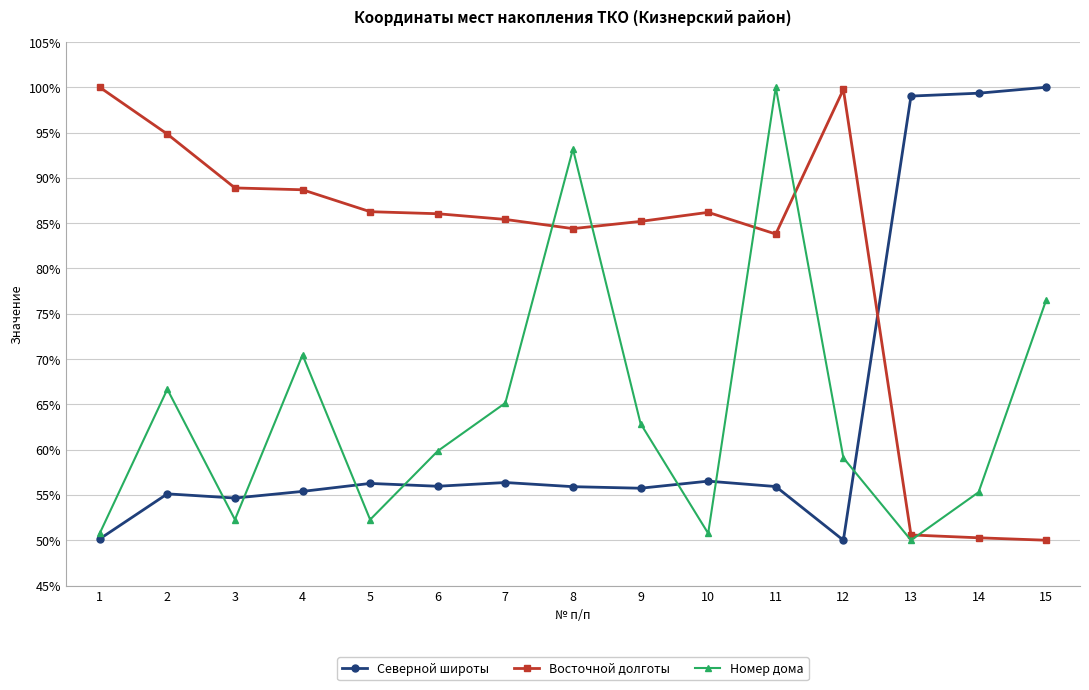

What is the spread (max minus min) of values at 8?

37.3